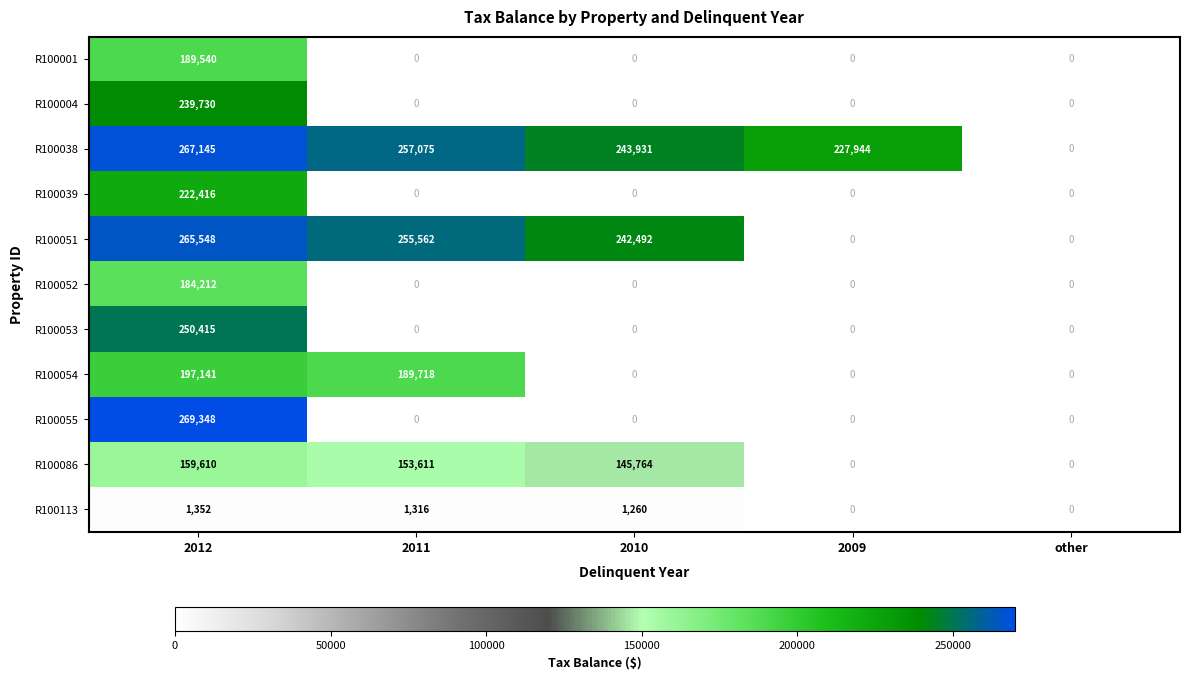

Which series changed the most between 2012 and 2009?

R100055